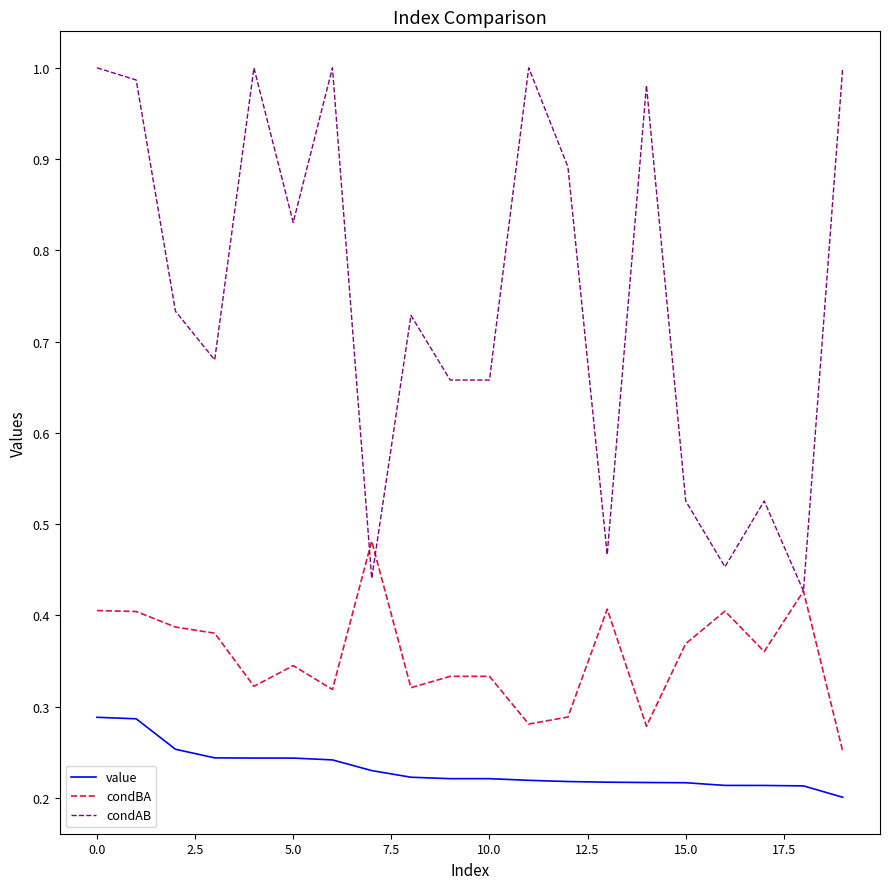

True or false: value and condBA intersect in this chart.

False